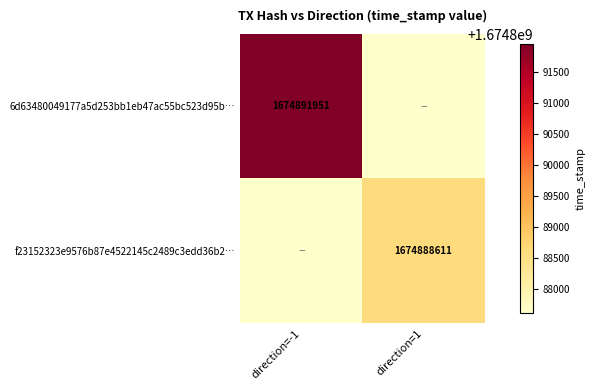

The value of 6d63480049177a5d253bb1eb47ac55bc523d95b… at direction=-1 is 1674891951. True or false?

True